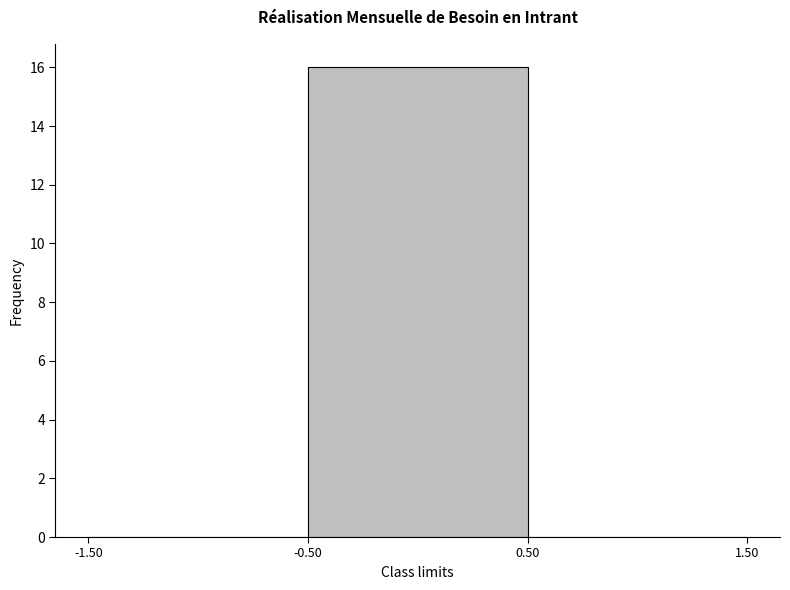

What is the height of the bar covering -0.50 to 0.50 on the x-axis? The values are not printed on the chart, so give them approximately, as read against the axis.

16